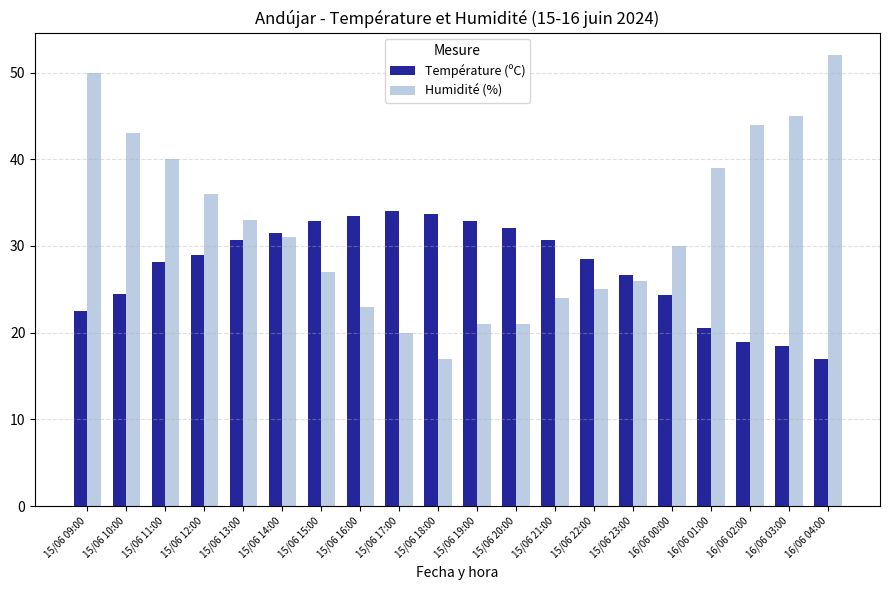

How many categories are shown in the chart?

20